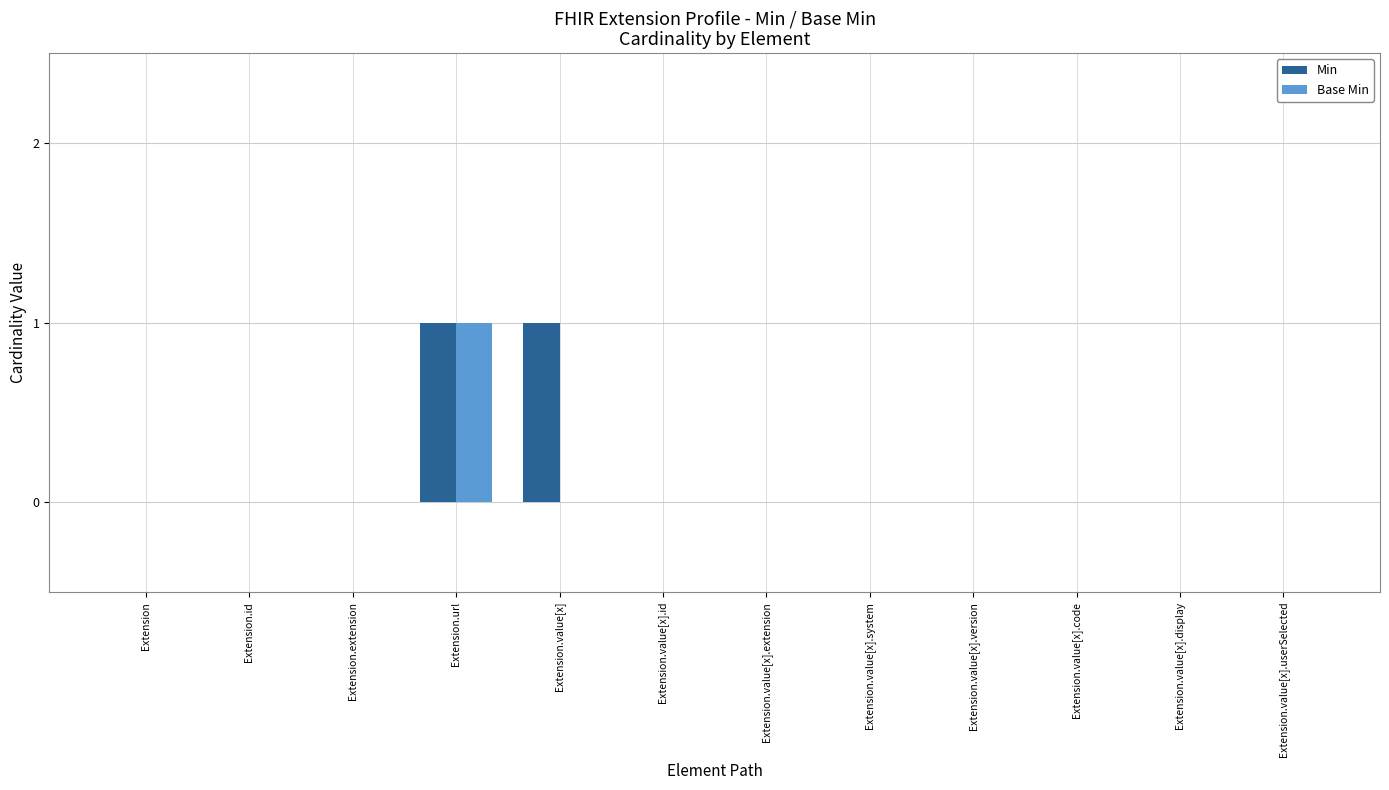

The value of Base Min at Extension.url is 1. True or false?

True